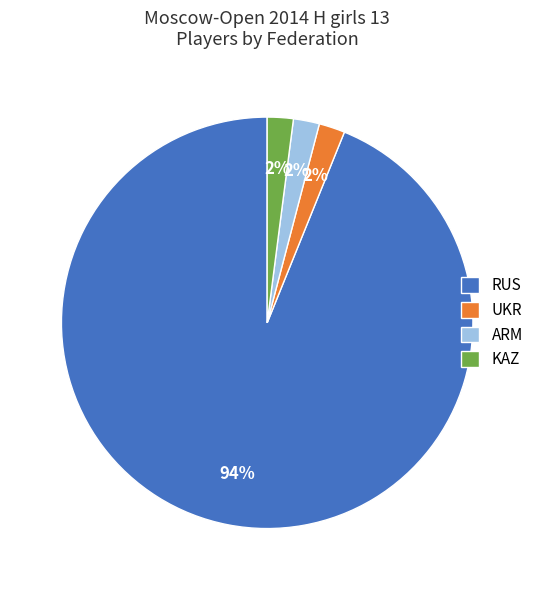

How many segments does this pie chart have?

4